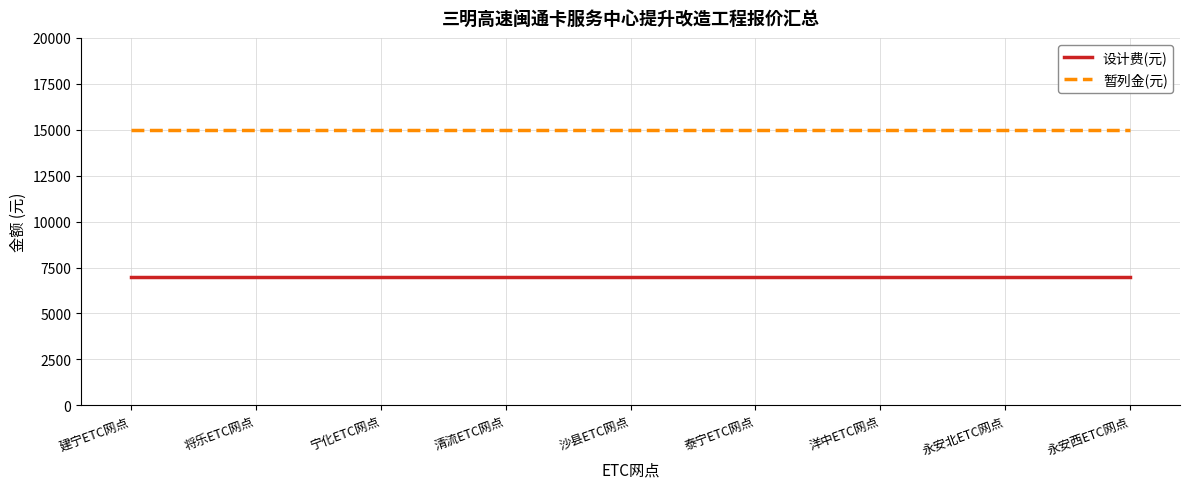

Which series has the largest total across all categories?

暂列金(元)